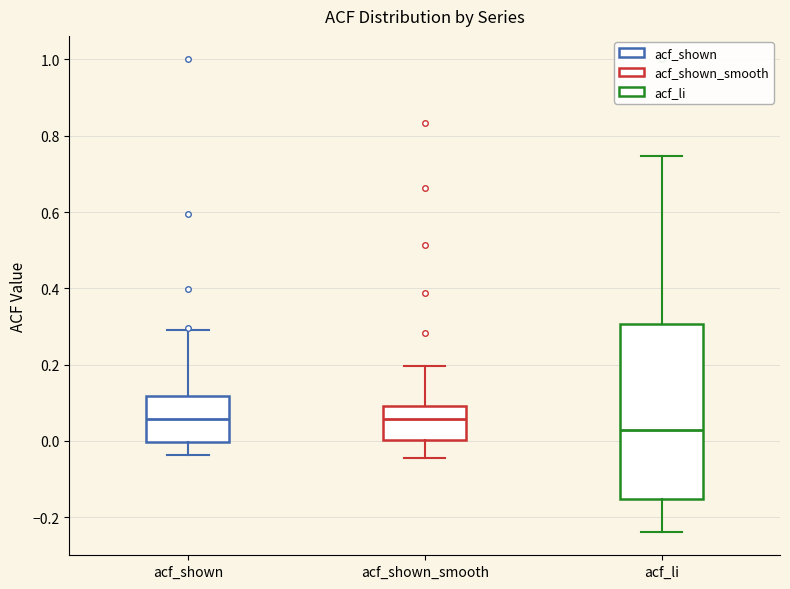

Comparing the boxes themselves (not the whiskers), which one is the tallest?

acf_li